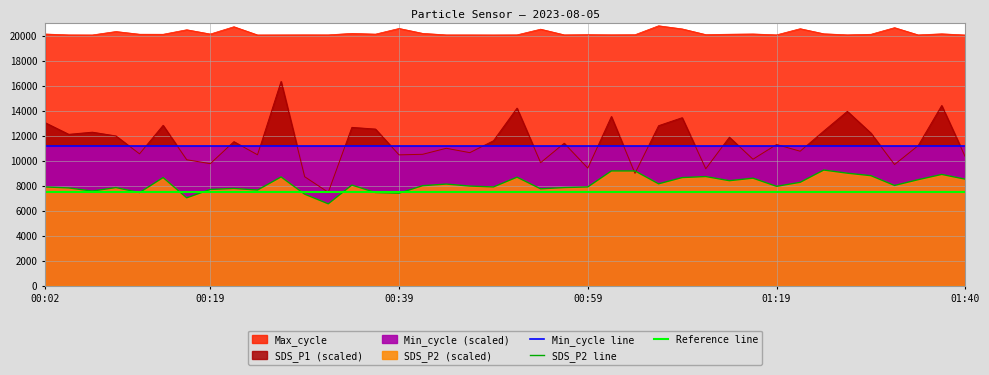

At which label is SDS_P2 closest to 7900?

00:02